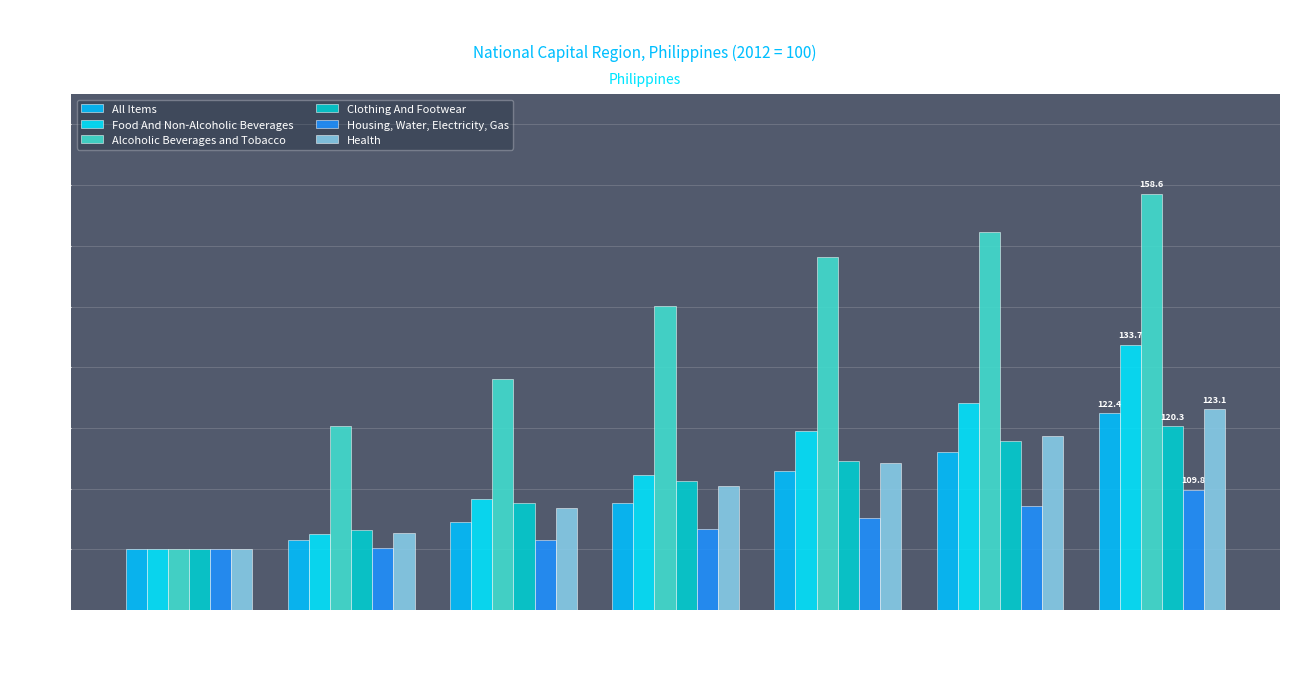

Where does the All Items series first go above 107?

2015